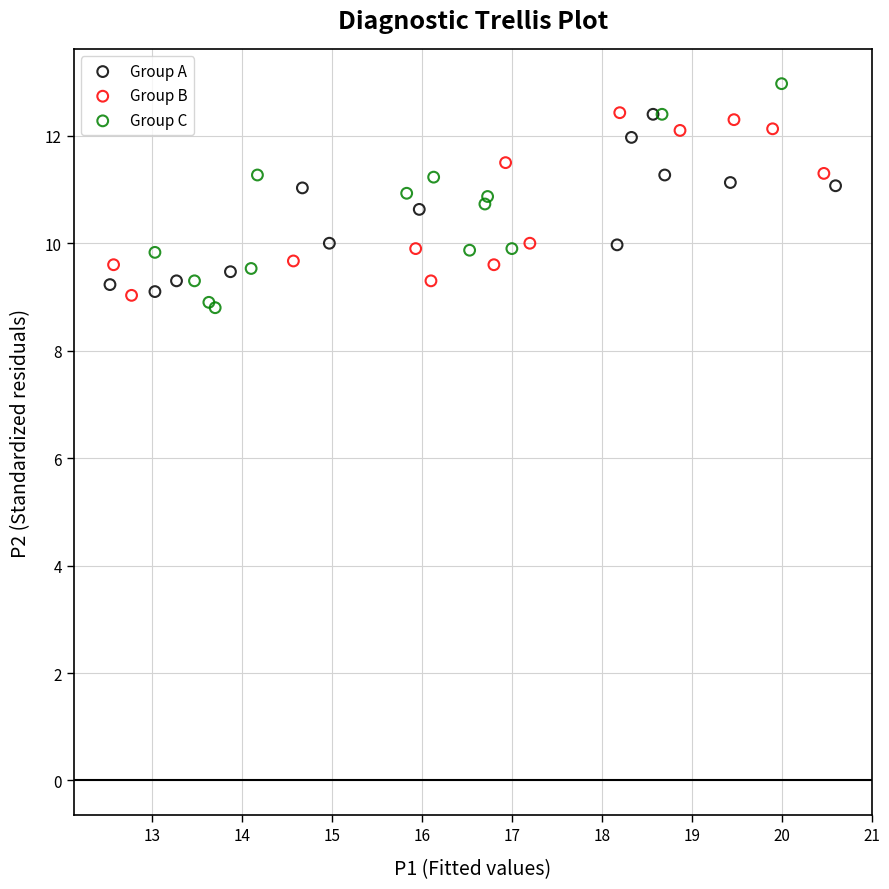

Which series contains the lowest Y value?

Group C